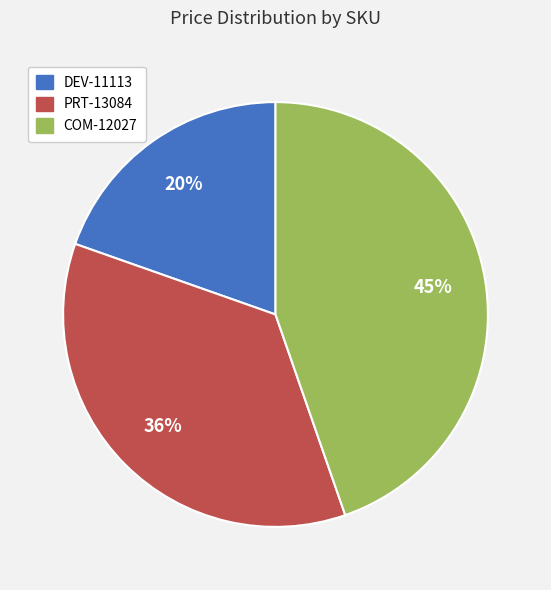

Approximately how many times larger is the value at PRT-13084 compared to COM-12027?

0.8